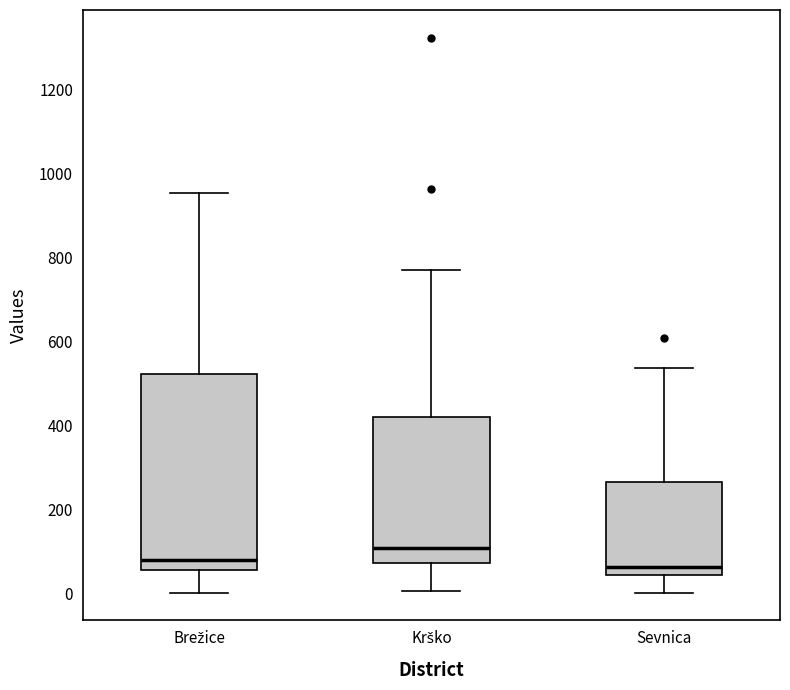

Where does the median line of the box for Sevnica sit on the y-axis? The values are not printed on the chart, so give them approximately, as read against the axis.

60